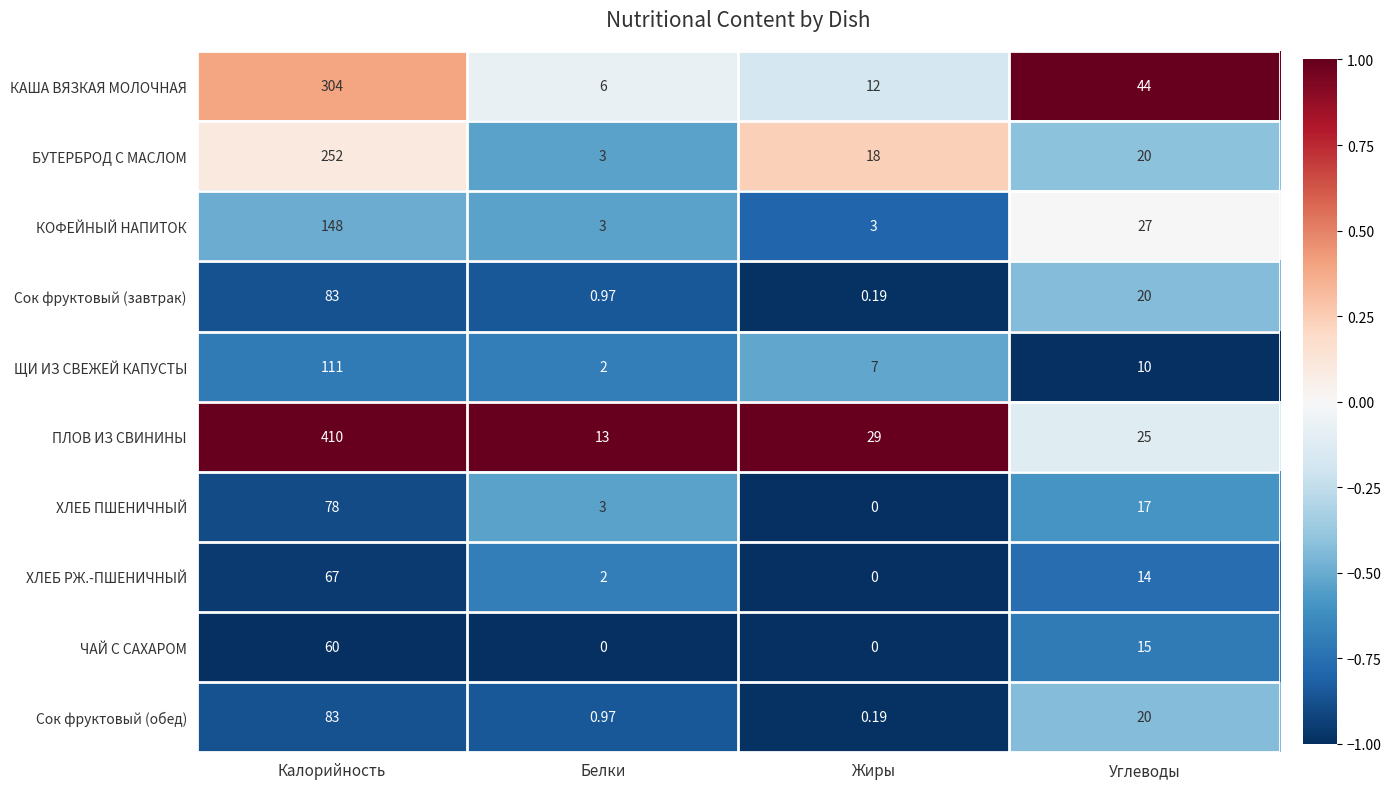

Is the value of ПЛОВ ИЗ СВИНИНЫ at Белки greater than the value of КОФЕЙНЫЙ НАПИТОК at Углеводы?

No